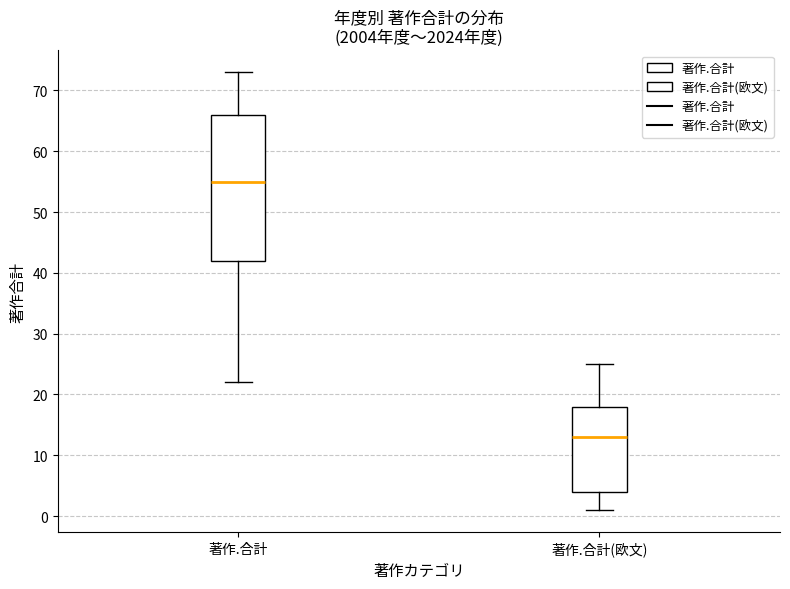

Where is the upper edge of the box for 著作.合計(欧文) on the y-axis? The values are not printed on the chart, so give them approximately, as read against the axis.

18